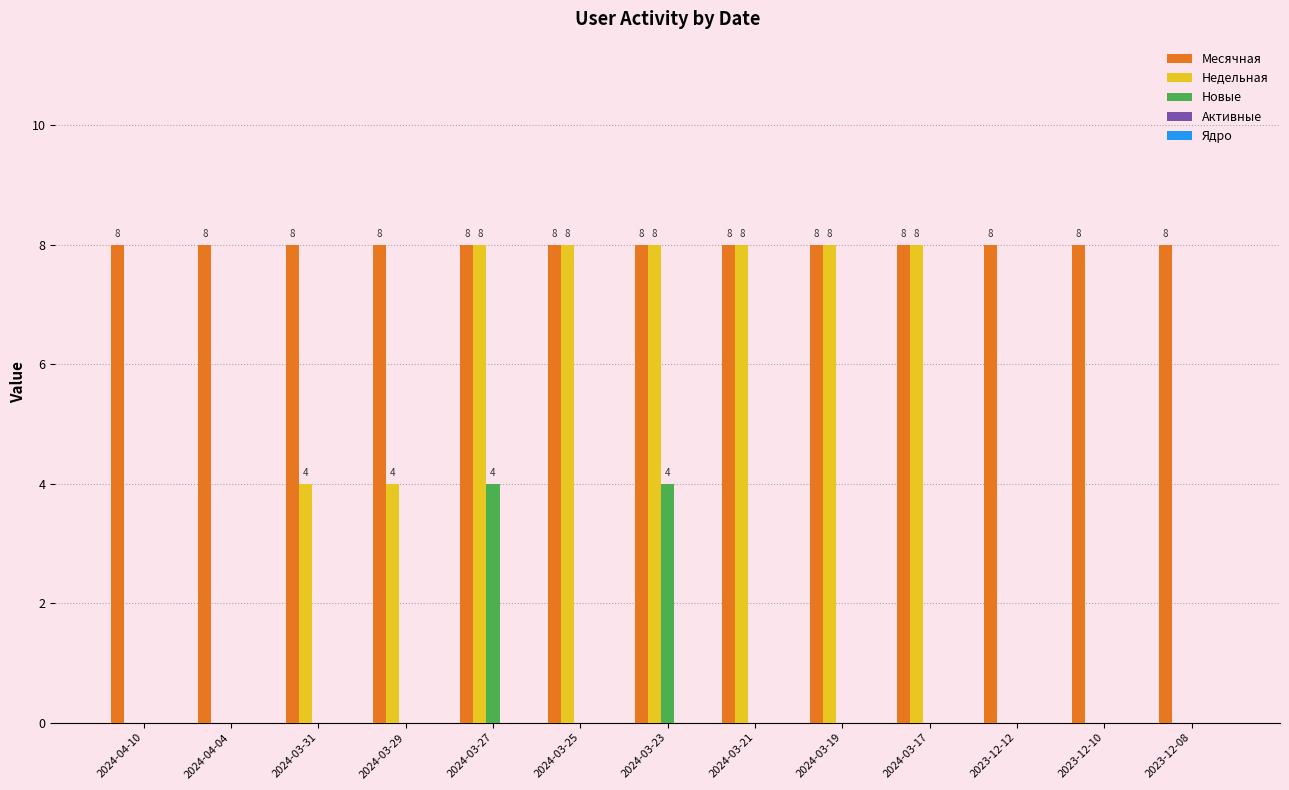

What is the difference between the Недельная values at 2024-03-29 and 2024-03-25?

4